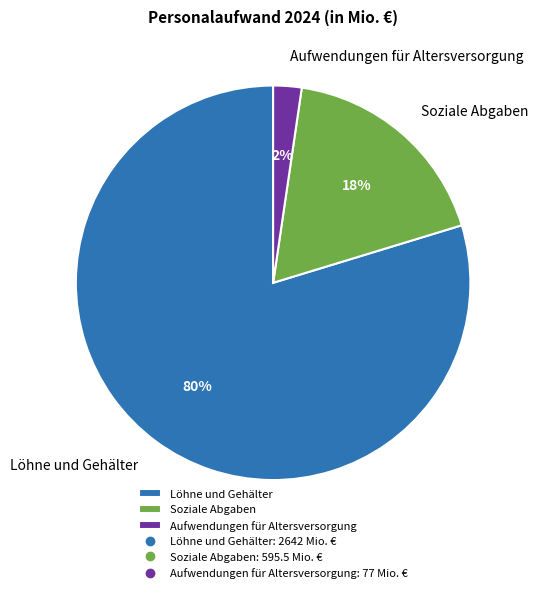

To the nearest percent, what portion does Löhne und Gehälter represent?

80%